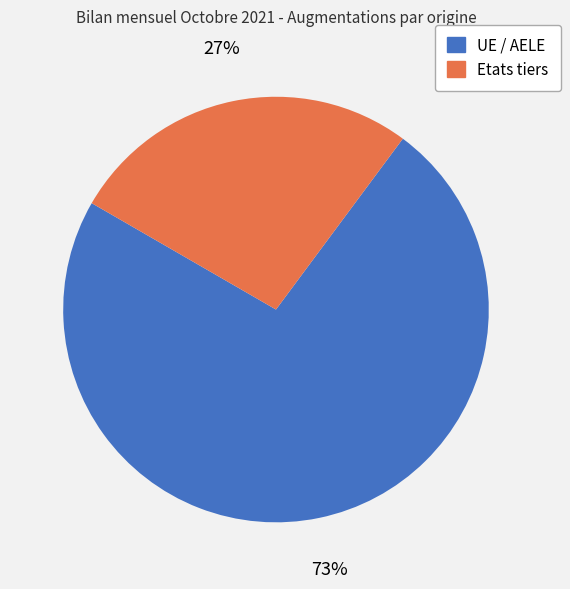

How many slices are in this pie chart?

2